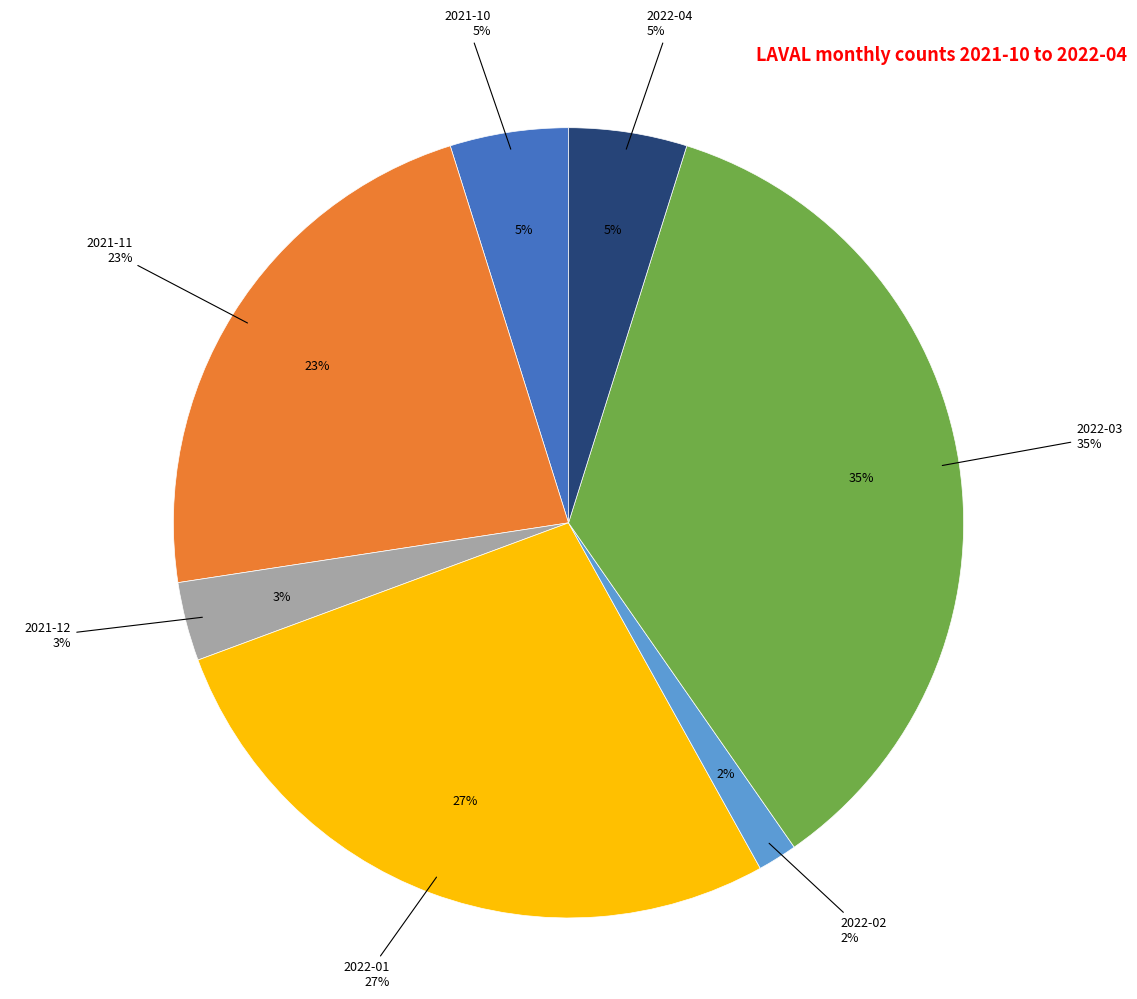

What is the change in value from 2021-12 to 2022-02?

-1